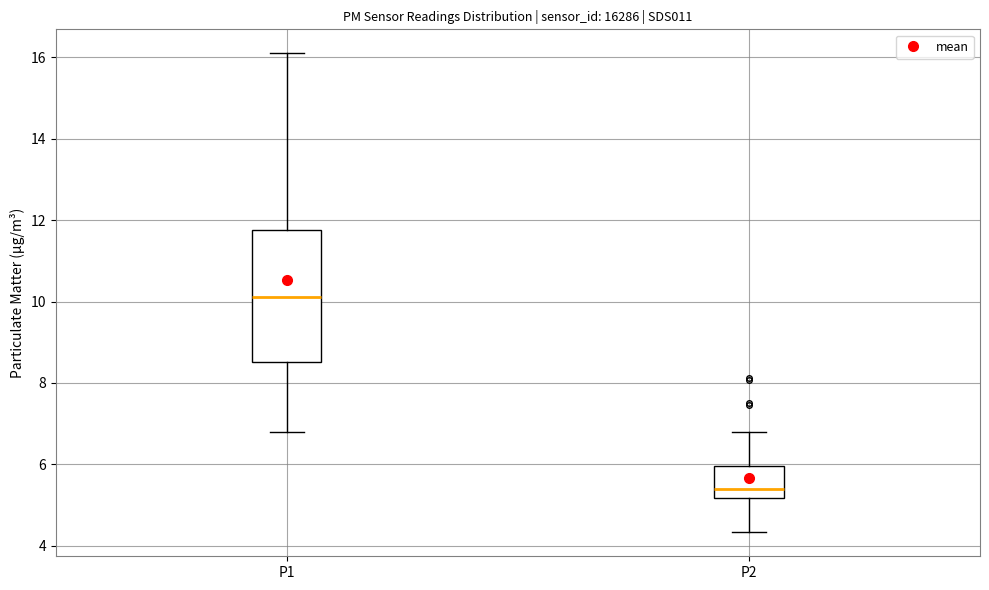

Which box is the tallest, from its lower edge to its upper edge?

P1